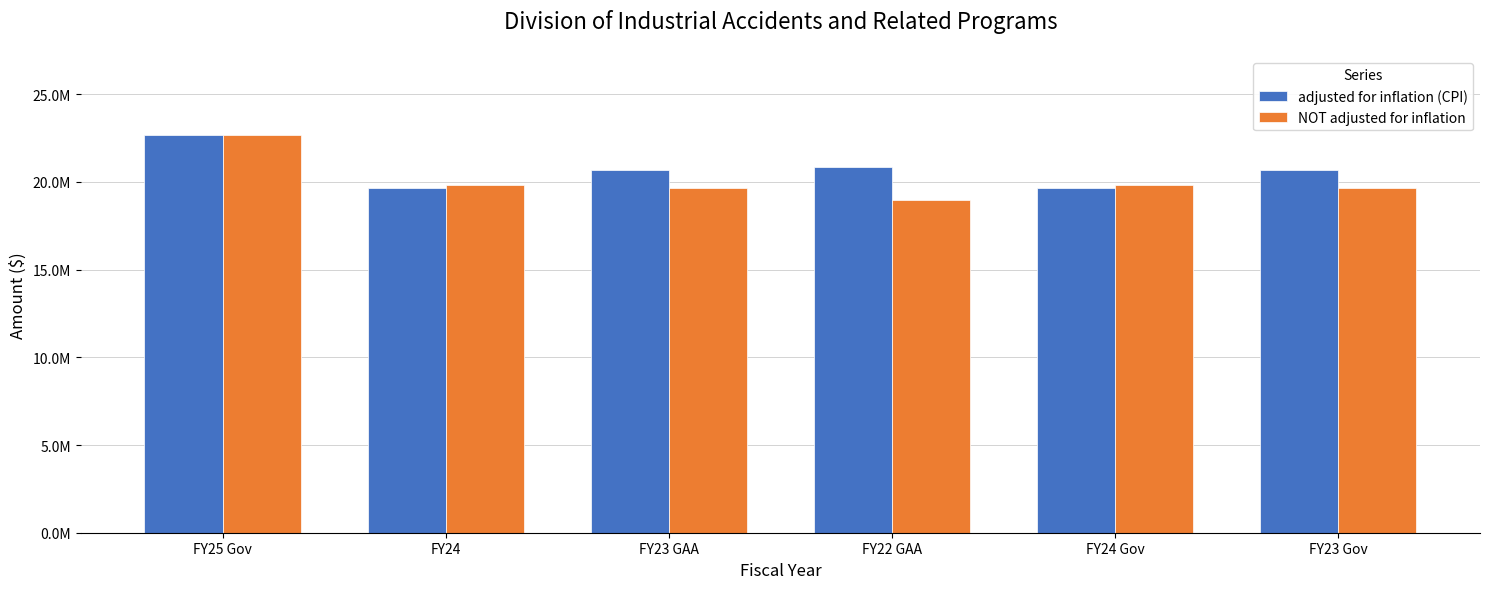

Where does the adjusted for inflation (CPI) series first go above 20699062?

FY25 Gov